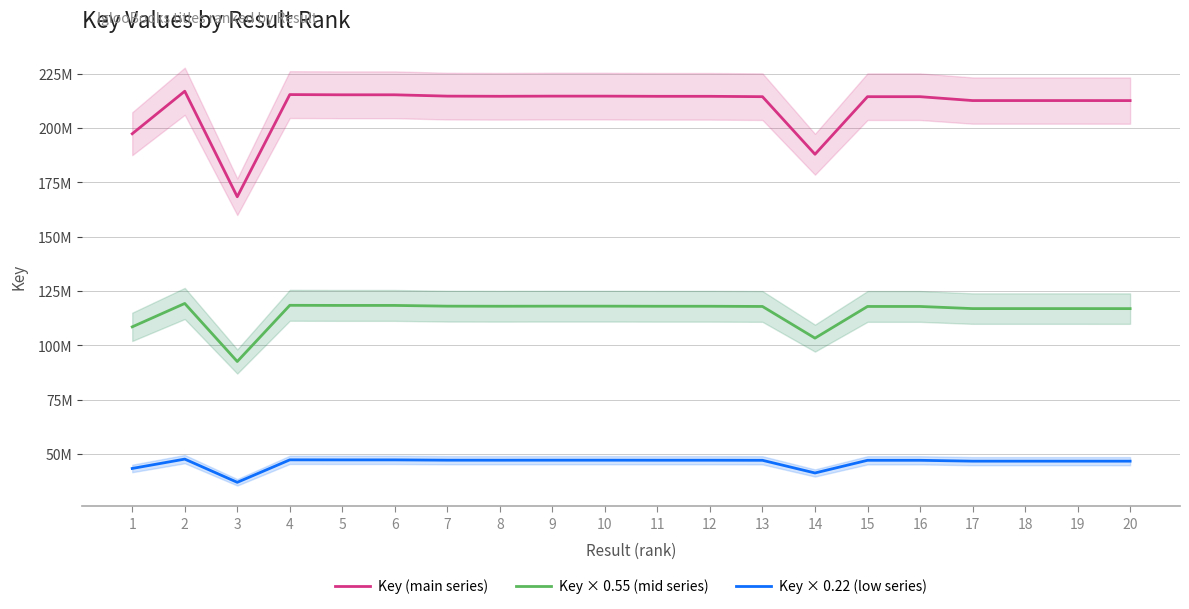

What is the smallest value displayed?

37048620.6